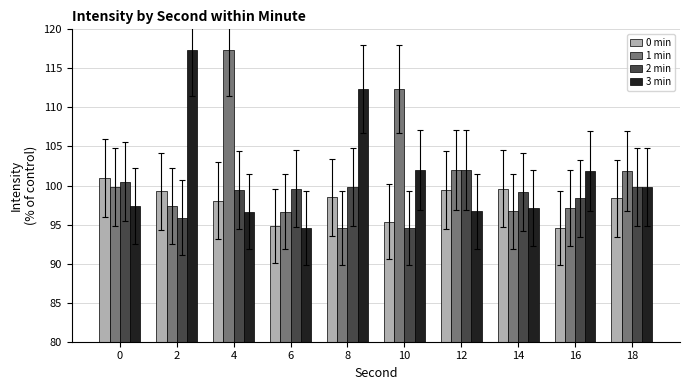

What are all the series names shown in the legend?

0 min, 1 min, 2 min, 3 min